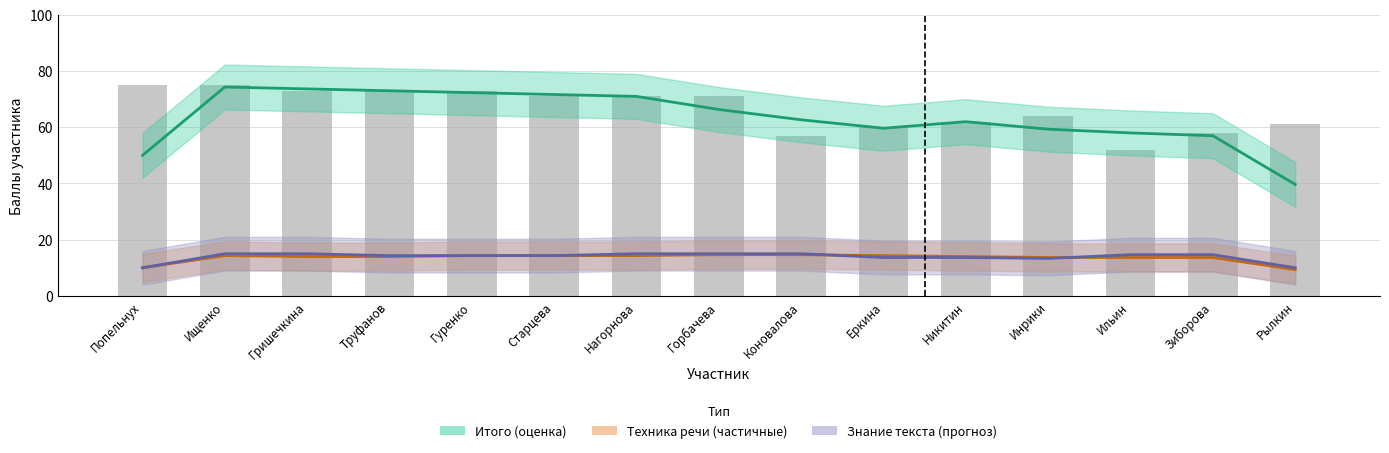

What are all the series names shown in the legend?

Итого (оценка), Техника речи (частичные данные), Знание текста (прогноз)